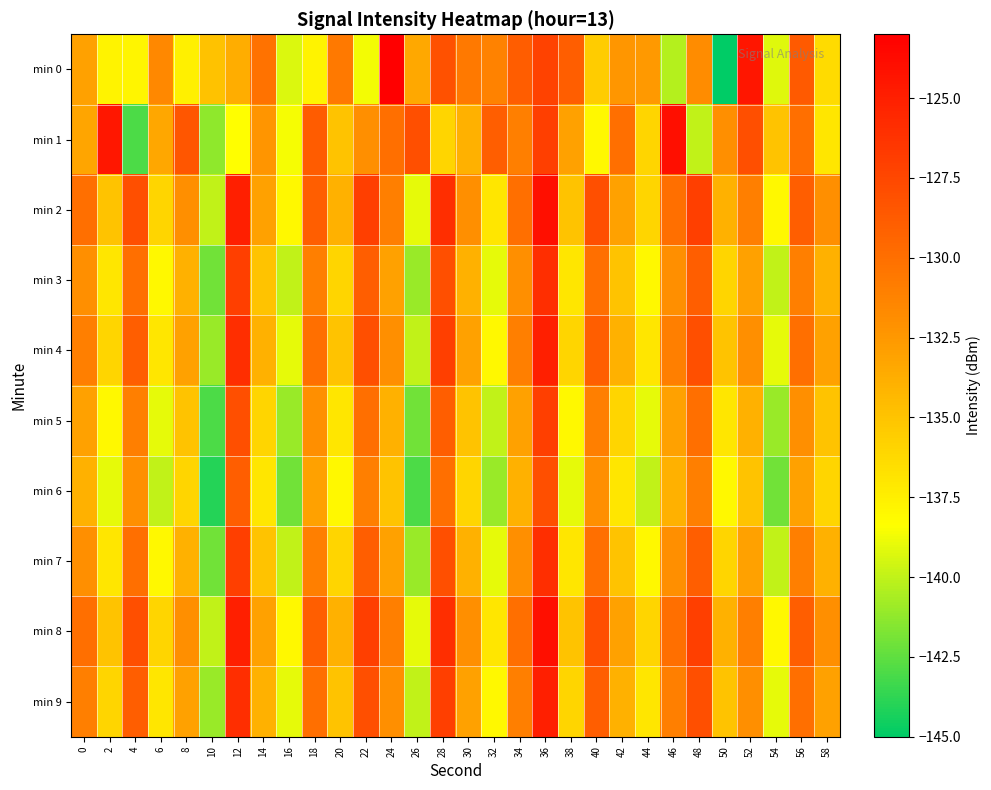

At how many categories does at least one series exceed -126?

6